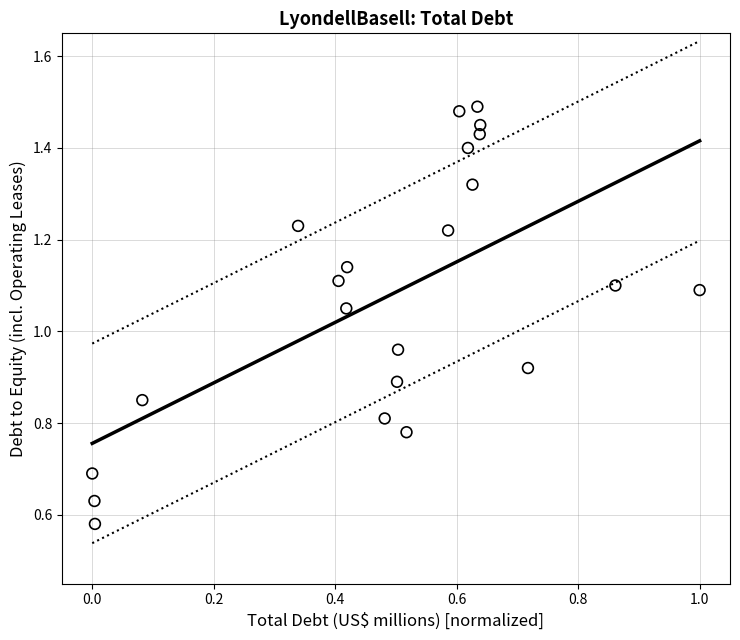

How many points are shown in the scatter plot?

22